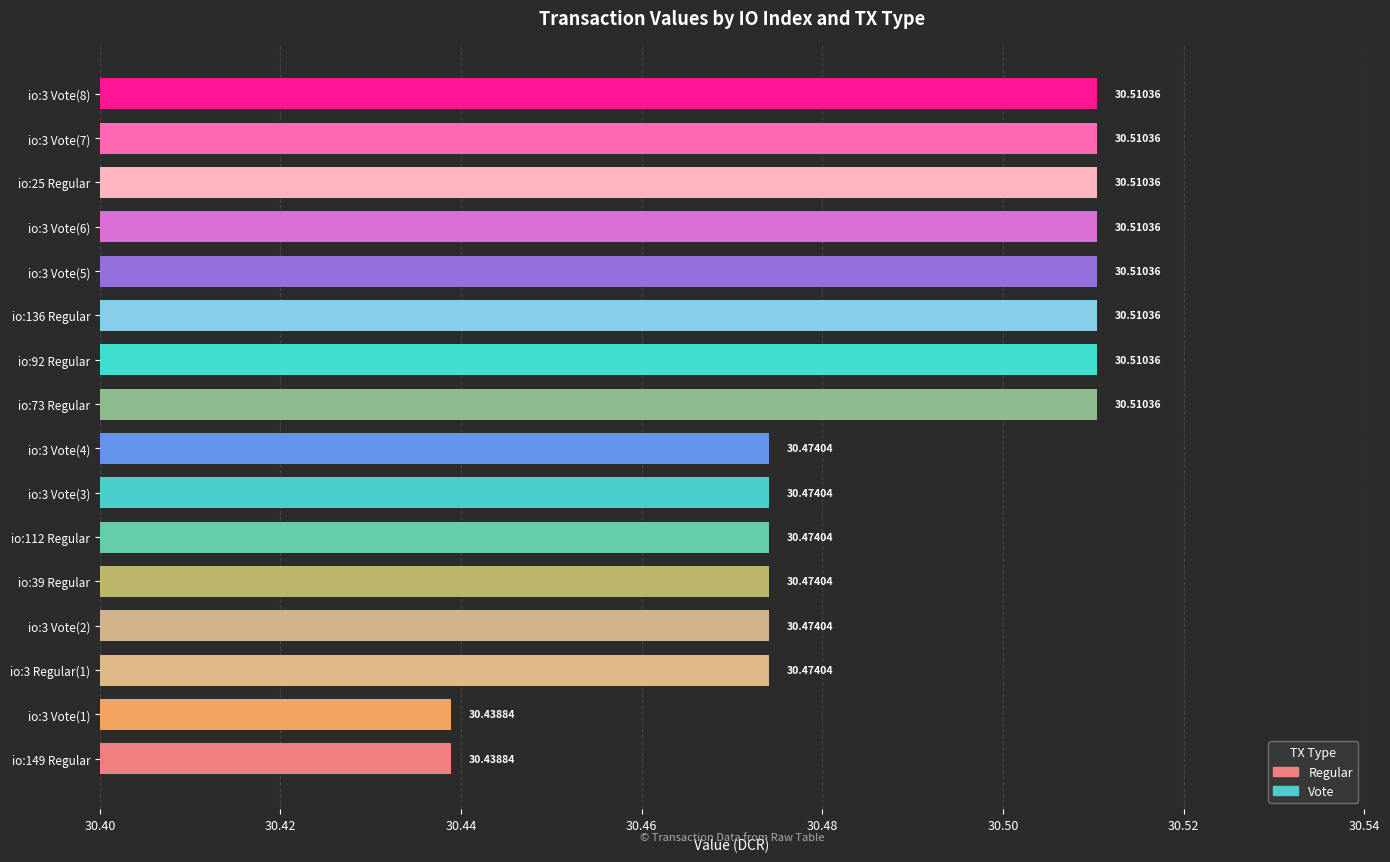

Approximately how many times larger is the value at io:112 Regular compared to io:149 Regular?

1.0